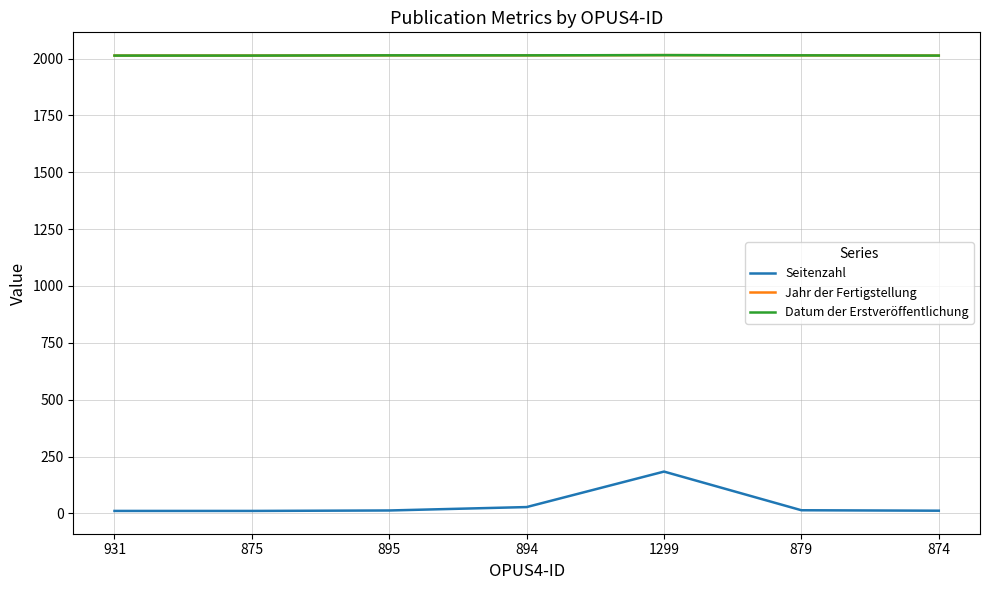

Does the chart have visible grid lines?

Yes